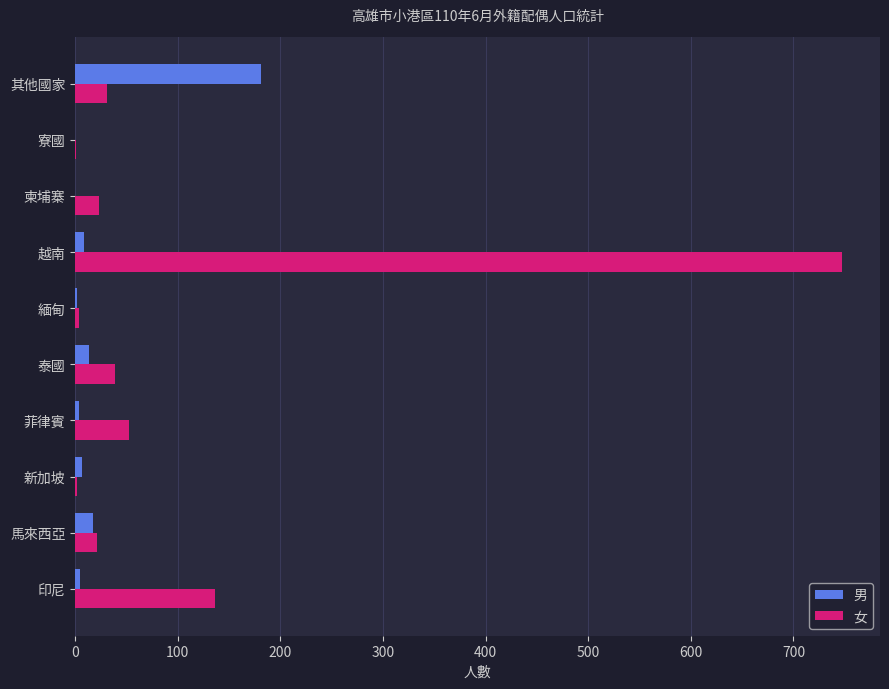

What is the maximum value shown in the chart?

747